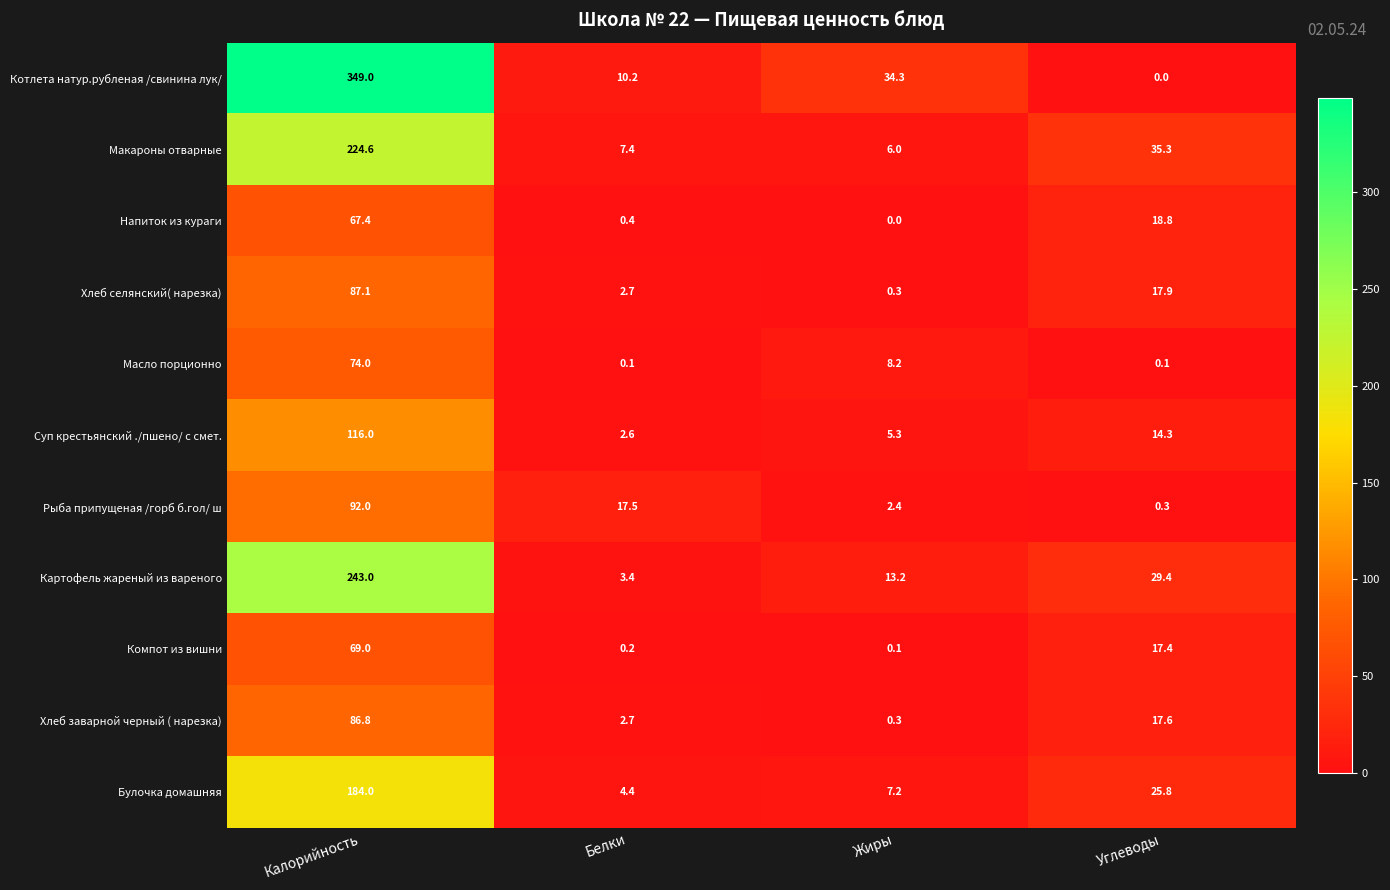

What is the maximum value for Рыба припущеная /горб б.гол/ ш?

92.0